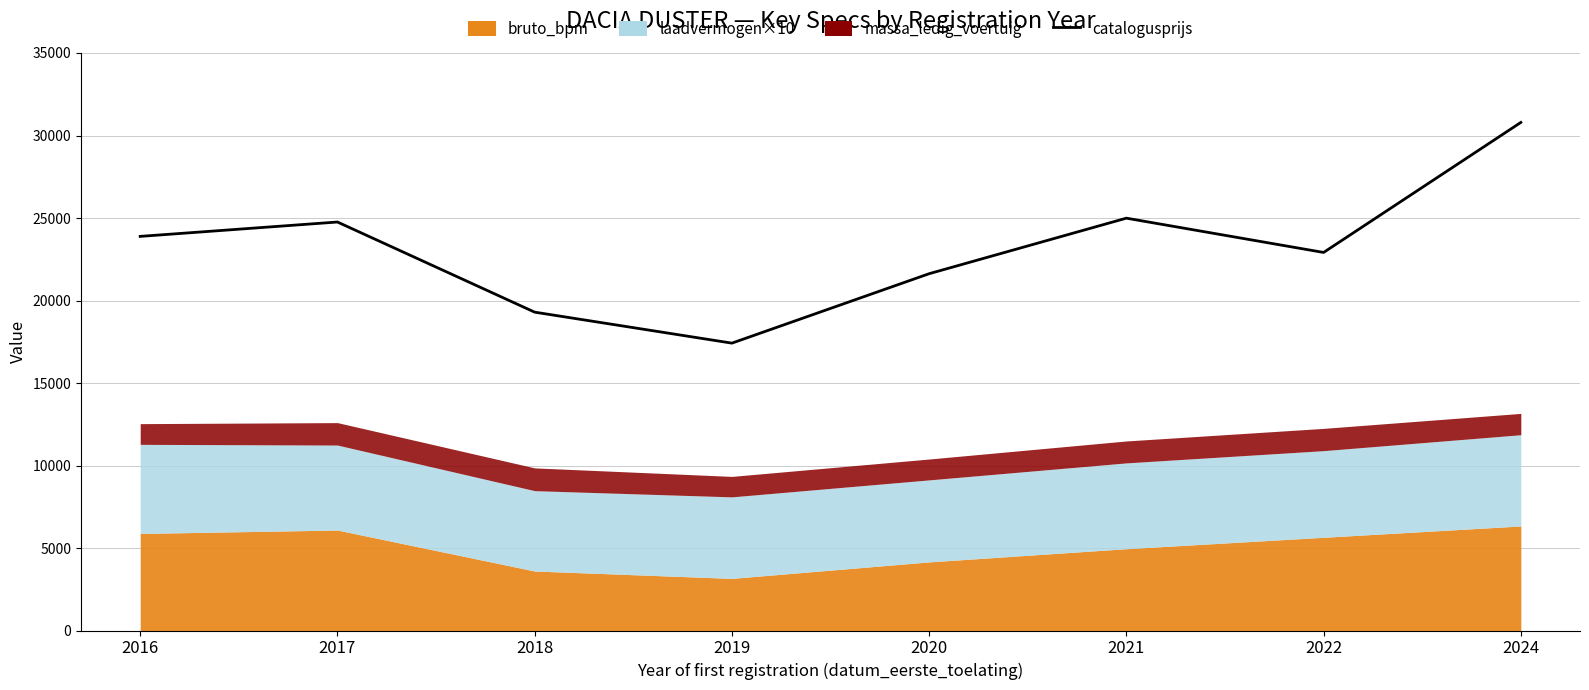

How many categories are shown in the chart?

8